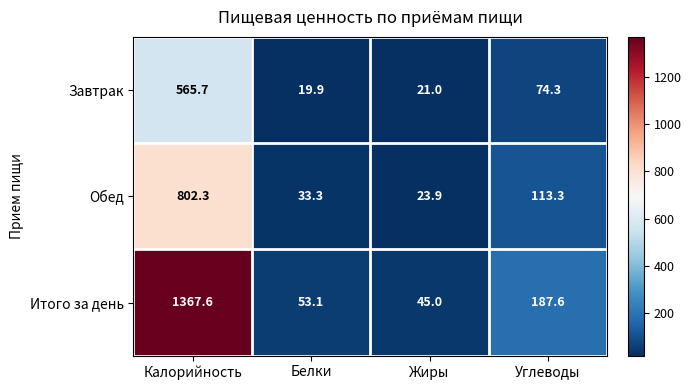

List the series in order of their overall mean, lowest first.

Завтрак, Обед, Итого за день